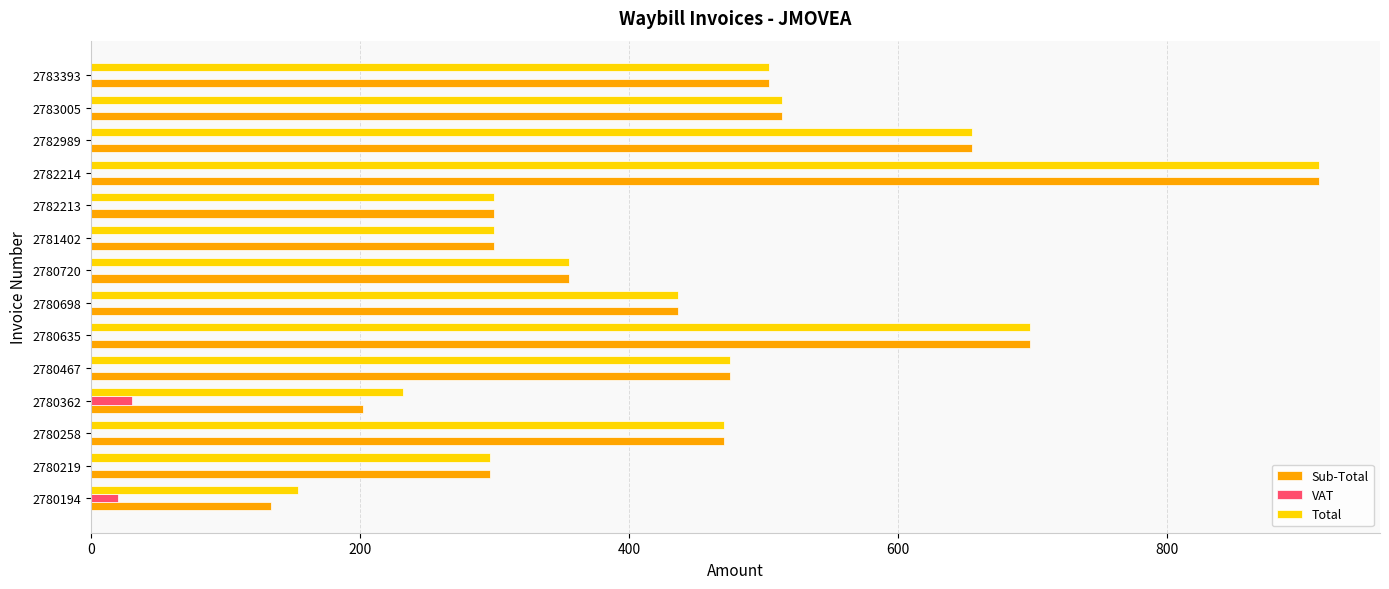

What is the average value of the Sub-Total series?

446.5